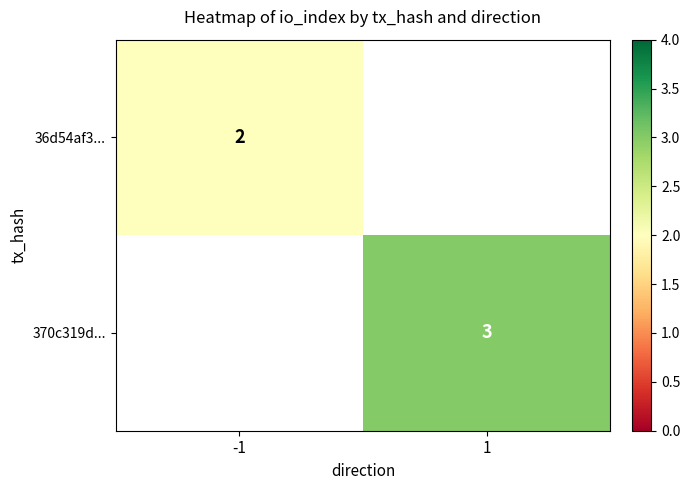

The 36d54af3... series shows 2 at -1. True or false?

True